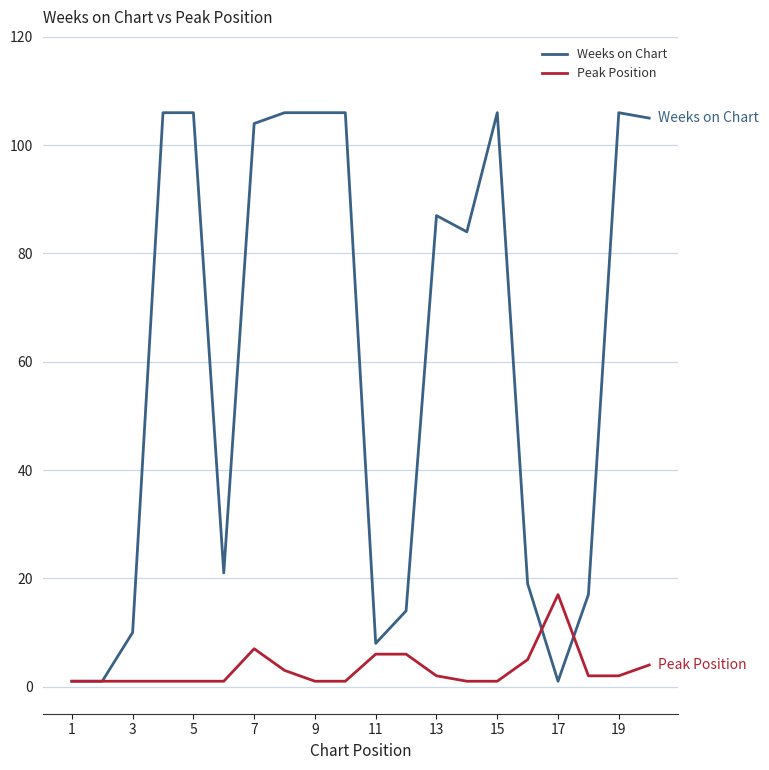

List the series in order of their overall mean, highest first.

Weeks on Chart, Peak Position